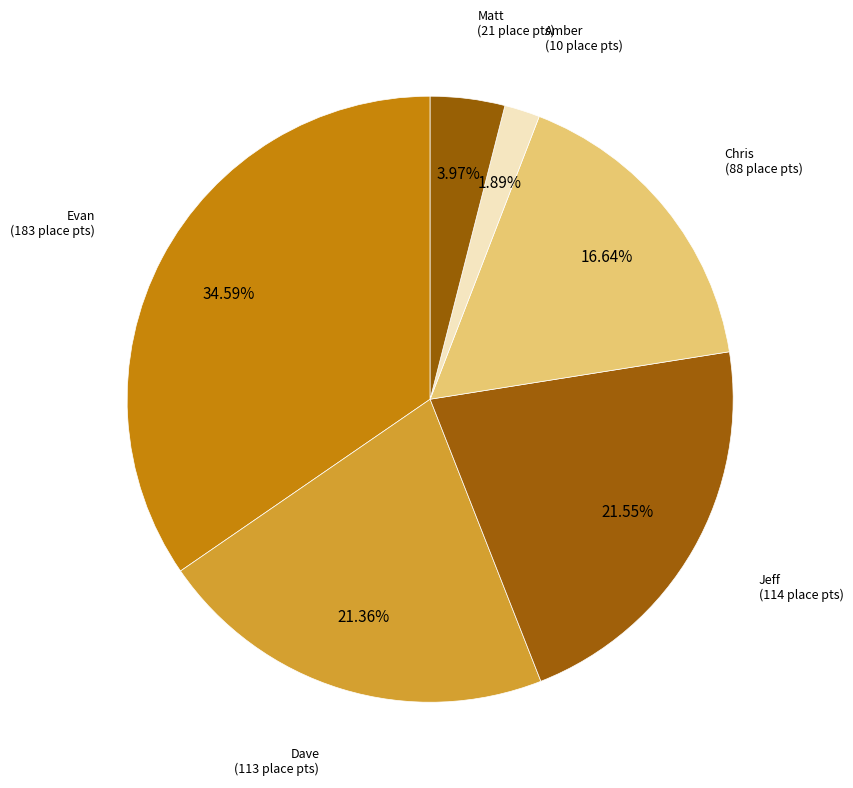

To the nearest percent, what is the difference between the largest and smallest slice percentages?

33%